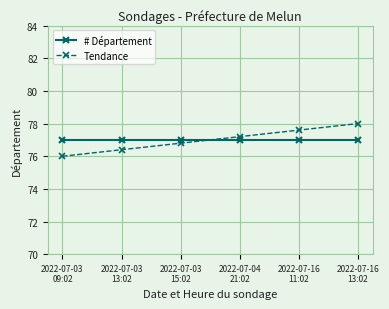

Between 2022-07-03
15:02 and 2022-07-04
21:02, which series saw the biggest shift?

Tendance